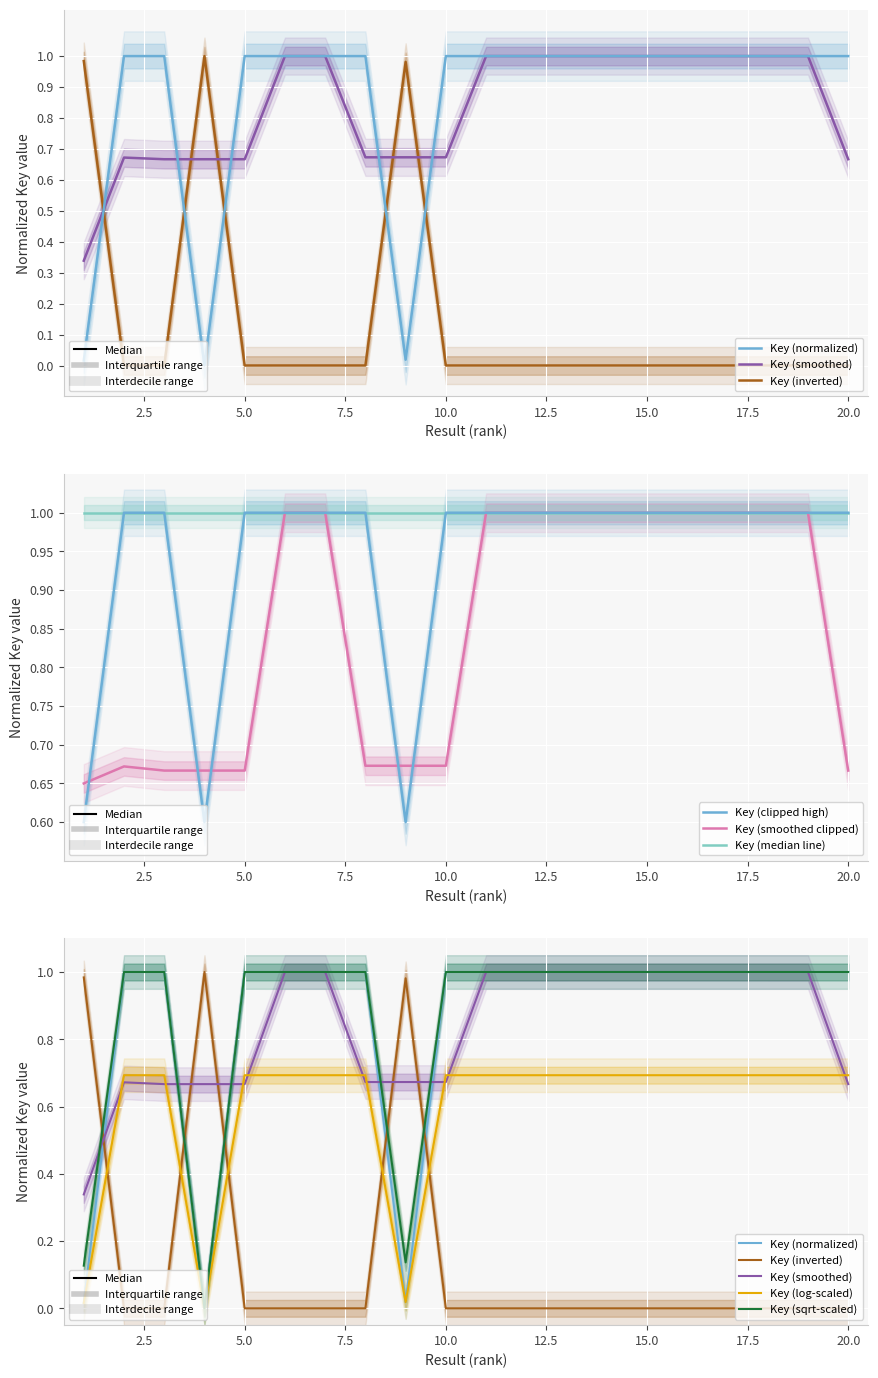

What is the value of the 15th point from the left?

1.0